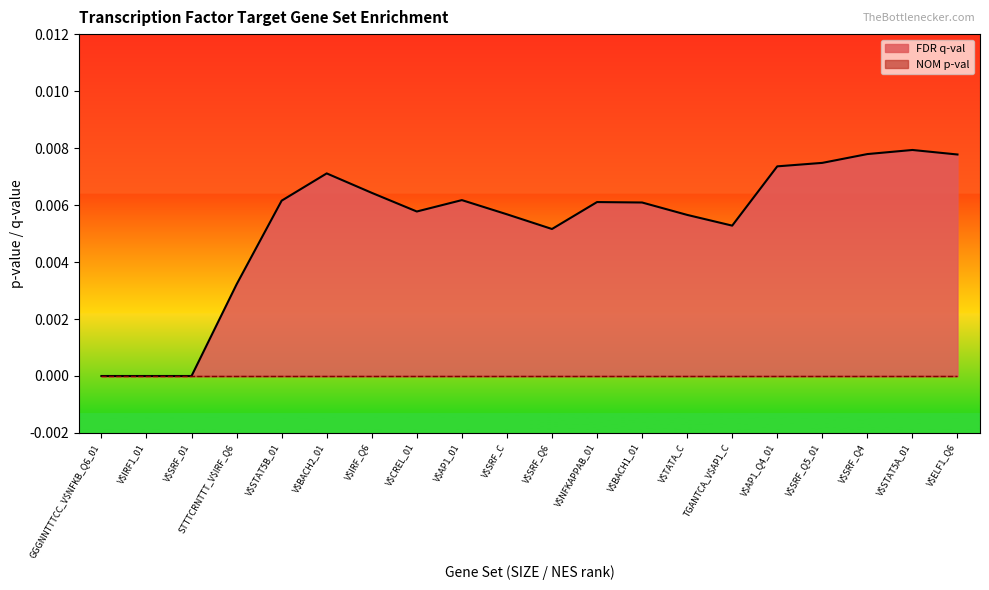

At which category does the chart reach its minimum across all series?

GGGNNTTTCC_V$NFKB_Q6_01